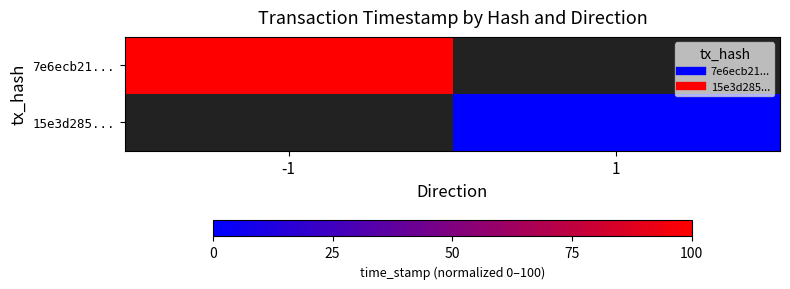

List the series in order of their overall mean, lowest first.

7e6ecb21..., 15e3d285...